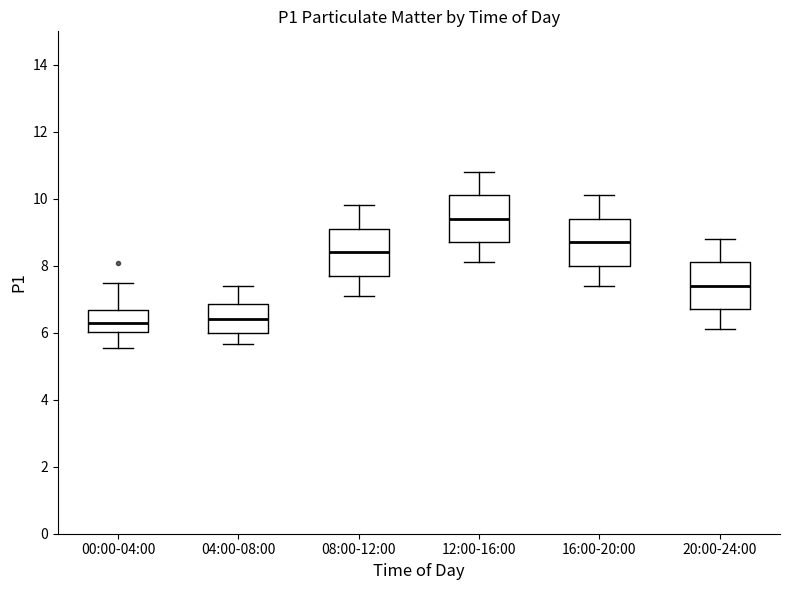

Reading left to right, read every box against the y-axis: the position of its median line, the range the box covers, and the ends of its whiskers. The values are not printed on the chart, so give them approximately, as read against the axis.

00:00-04:00: median 6.2, box 6.0 to 6.6, whiskers 5.6 to 7.6
04:00-08:00: median 6.4, box 6.0 to 6.8, whiskers 5.6 to 7.4
08:00-12:00: median 8.4, box 7.8 to 9.2, whiskers 7.2 to 9.8
12:00-16:00: median 9.4, box 8.8 to 10.2, whiskers 8.2 to 10.8
16:00-20:00: median 8.8, box 8.0 to 9.4, whiskers 7.4 to 10.2
20:00-24:00: median 7.4, box 6.8 to 8.2, whiskers 6.2 to 8.8